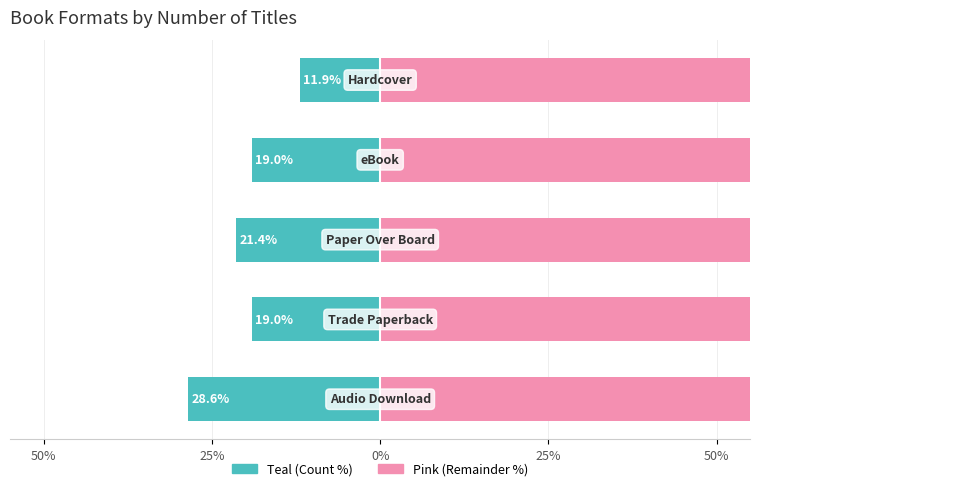

What is the sum of the Remainder (right) values at 50% and 0%?

166.7